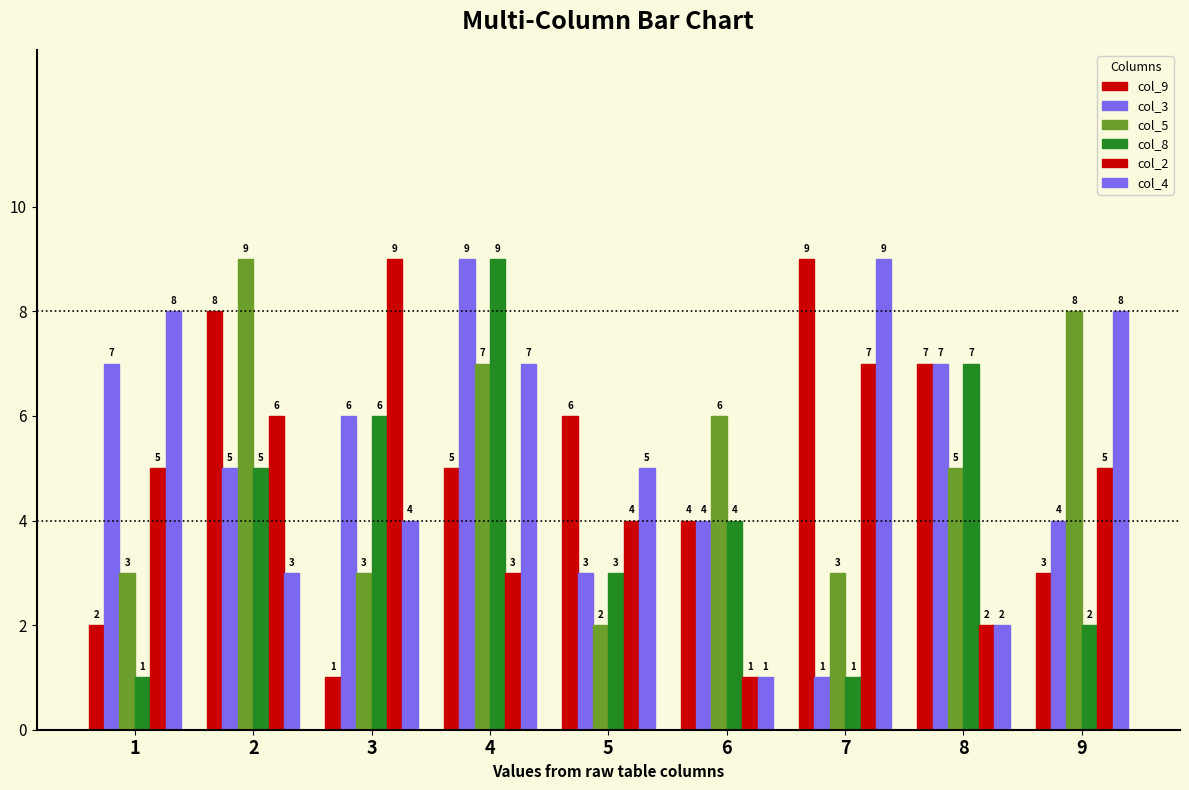

What is the difference between the second highest and second lowest values in the col_2 series?

5